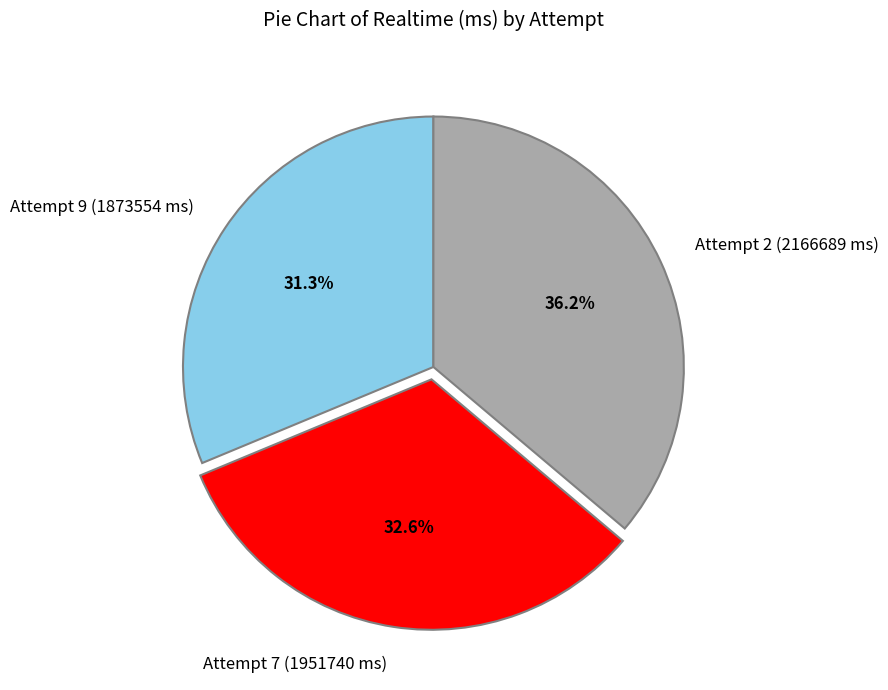

What is the ratio of the value at Attempt 7 (1951740 ms) to the value at Attempt 2 (2166689 ms)?

0.9